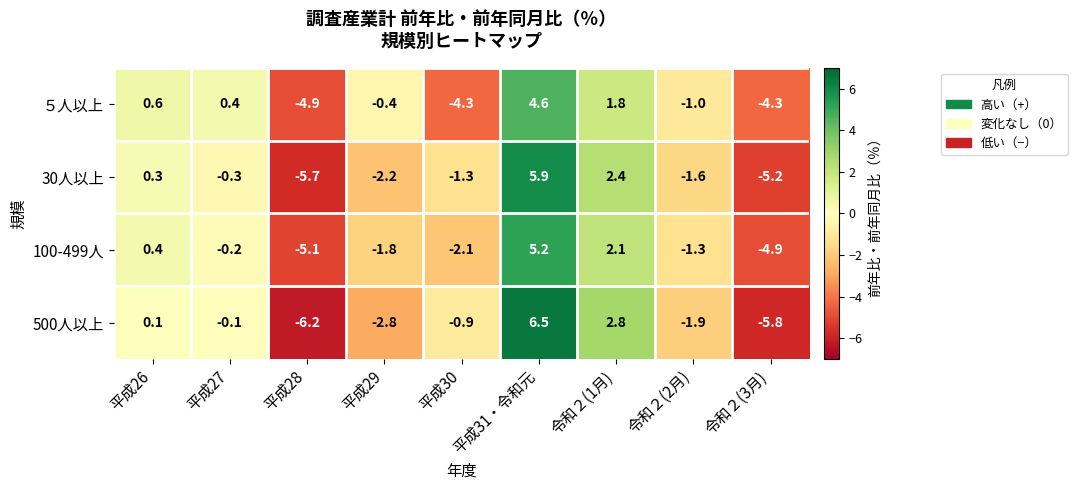

Rank the categories by 100-499人 value from lowest to highest.

平成28, 令和２(3月), 平成30, 平成29, 令和２(2月), 平成27, 平成26, 令和２(1月), 平成31・令和元